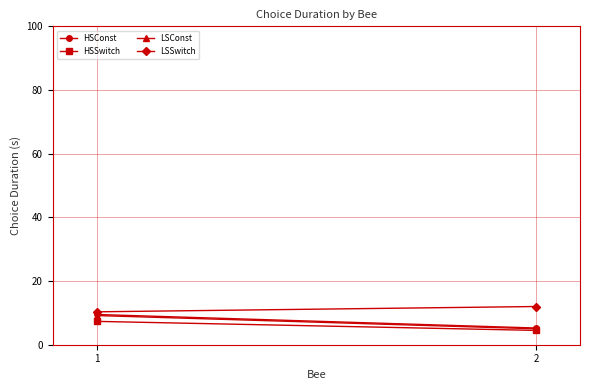

Which series has the largest range (max minus min)?

HSConst